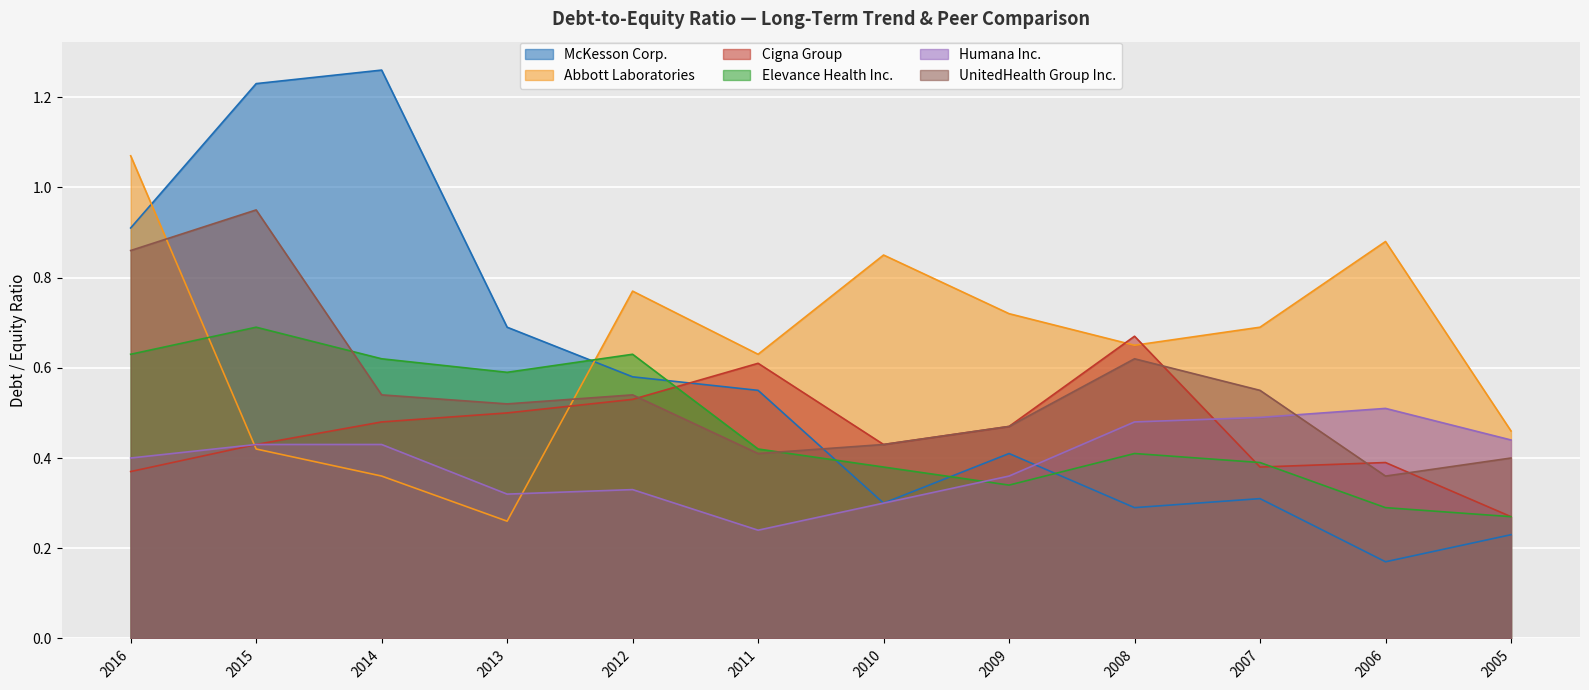

The value of UnitedHealth Group Inc. at 2006 is 0.2. True or false?

False